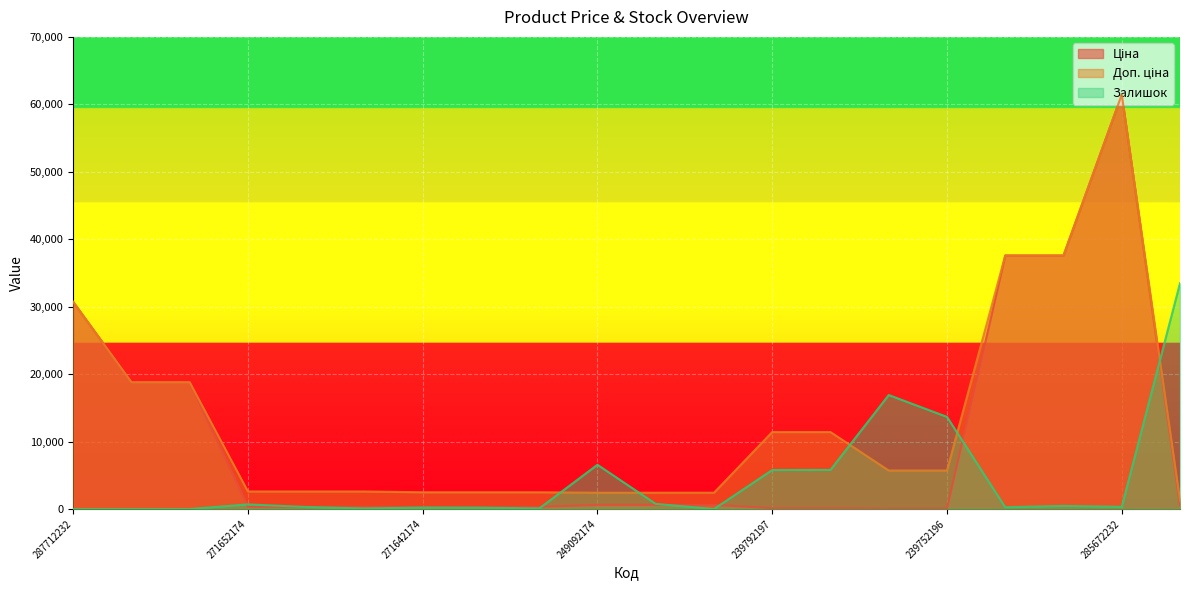

How many lines are shown in the chart?

3